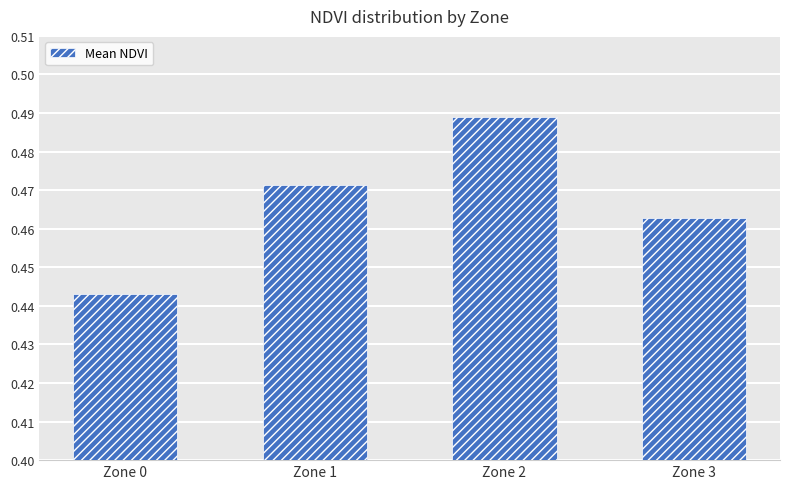

Which label corresponds to the largest value in the chart?

Zone 2